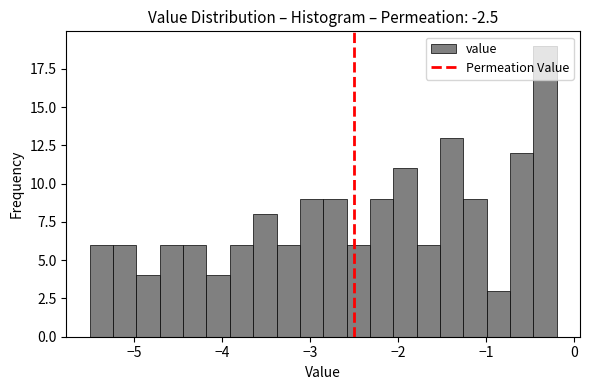

Around what value on the x-axis is the tallest bar? Give the approximate position of its centre, as read against the axis.

-0.3